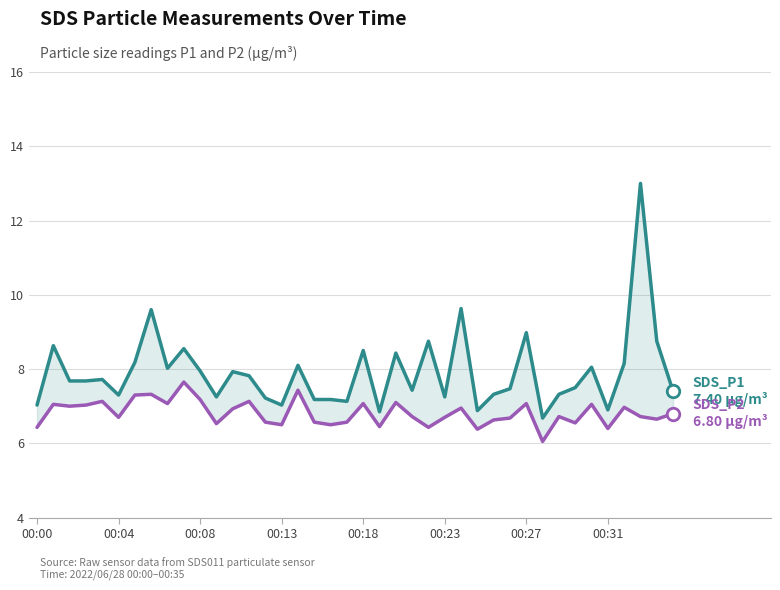

The SDS_P1 series shows 8.4 at 22. True or false?

True